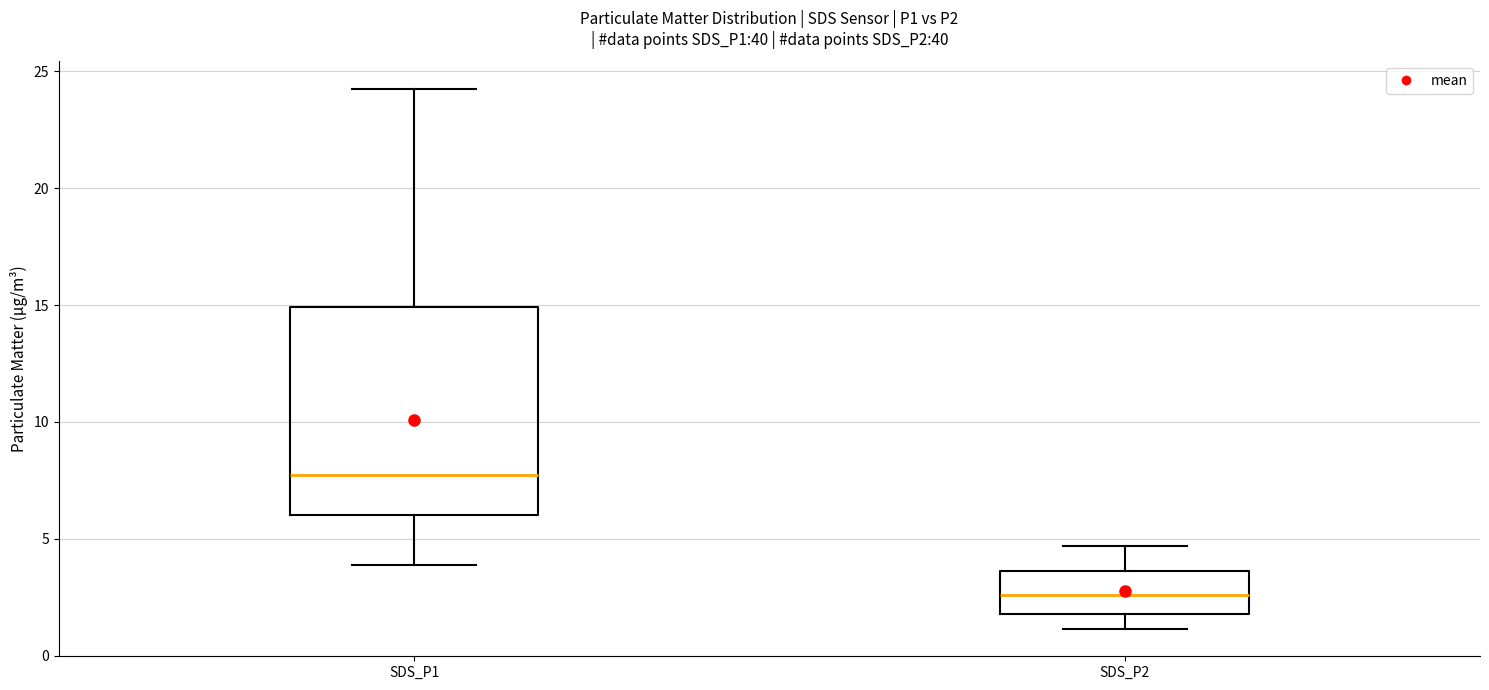

Which box is the tallest, from its lower edge to its upper edge?

SDS_P1